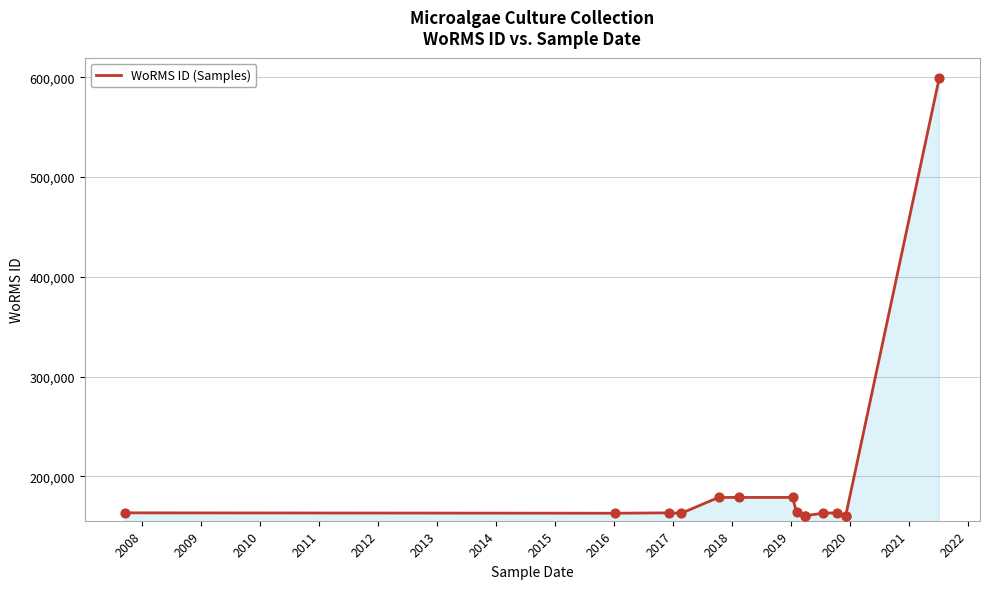

Which has a higher value, 2015 or 2011?

2011